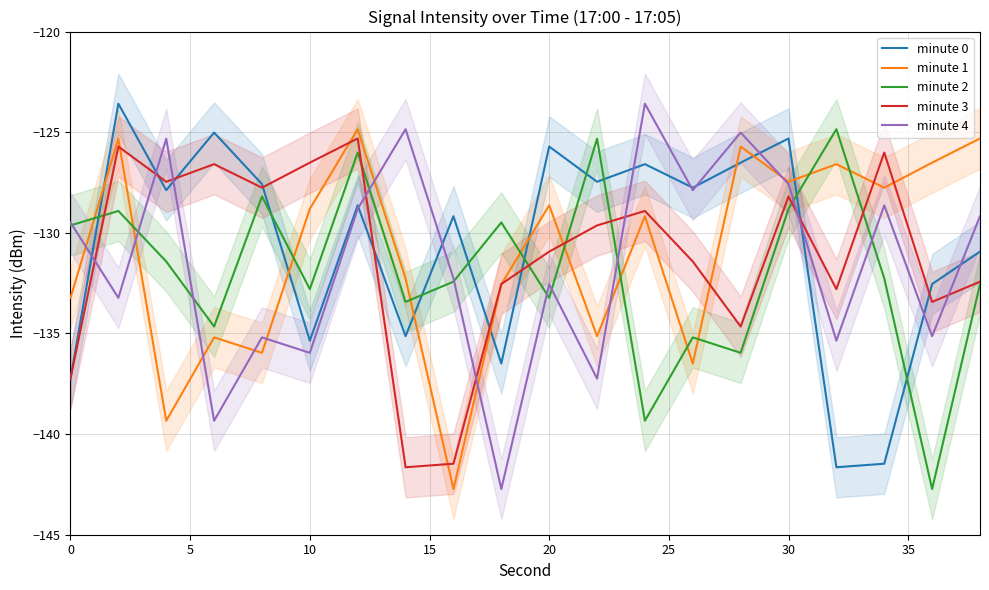

At how many categories does at least one series exceed -137?

20